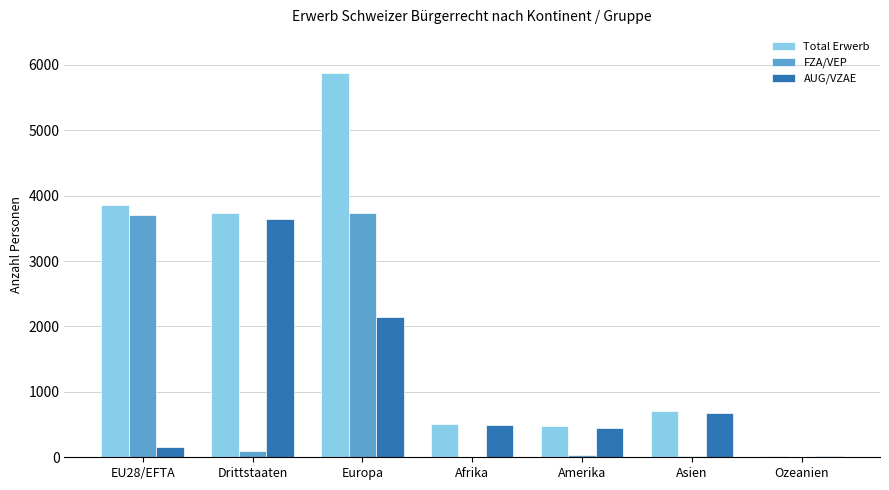

What is the average value of the FZA/VEP series?

1085